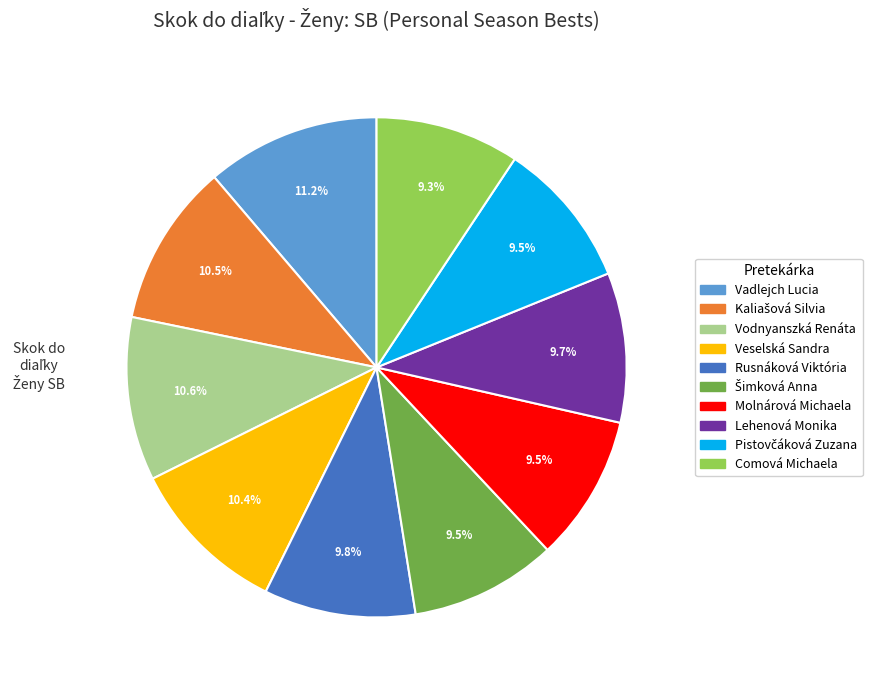

How many segments does this pie chart have?

10